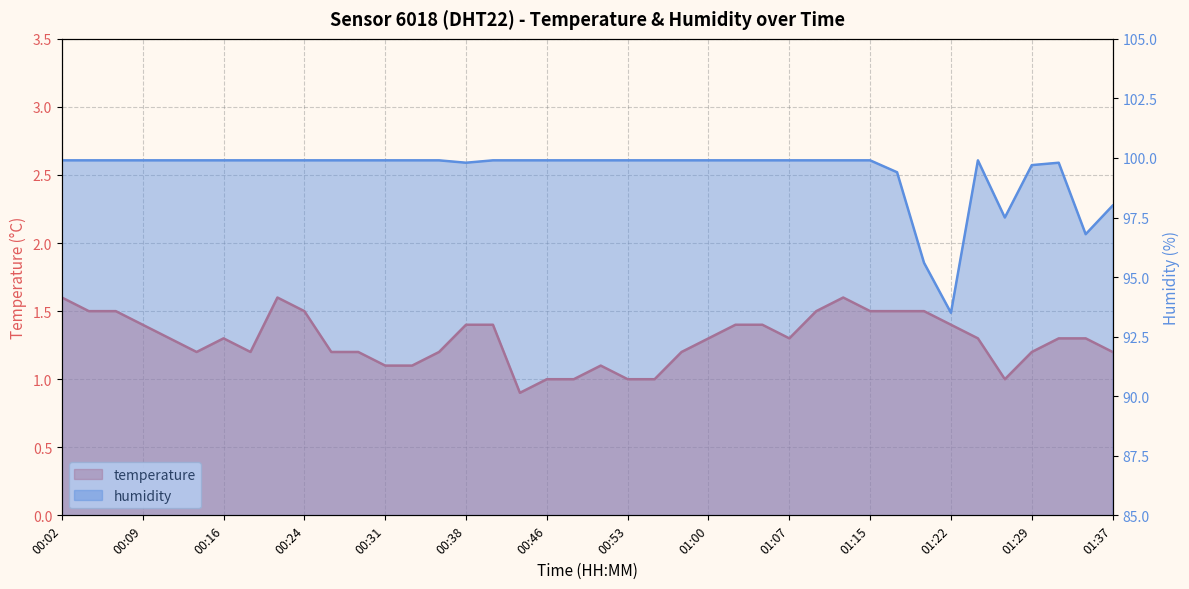

Does the chart have visible grid lines?

Yes